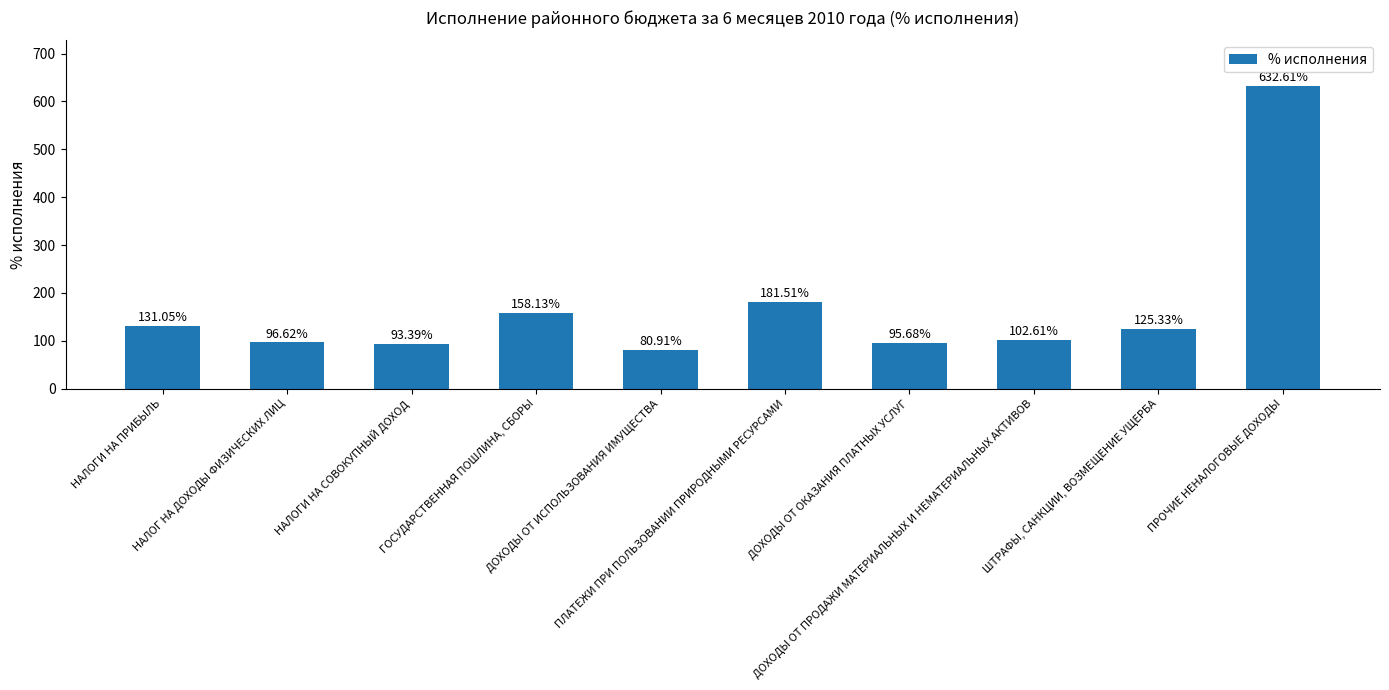

The chart shows a value of 80.9 at ДОХОДЫ ОТ ИСПОЛЬЗОВАНИЯ ИМУЩЕСТВА. True or false?

True